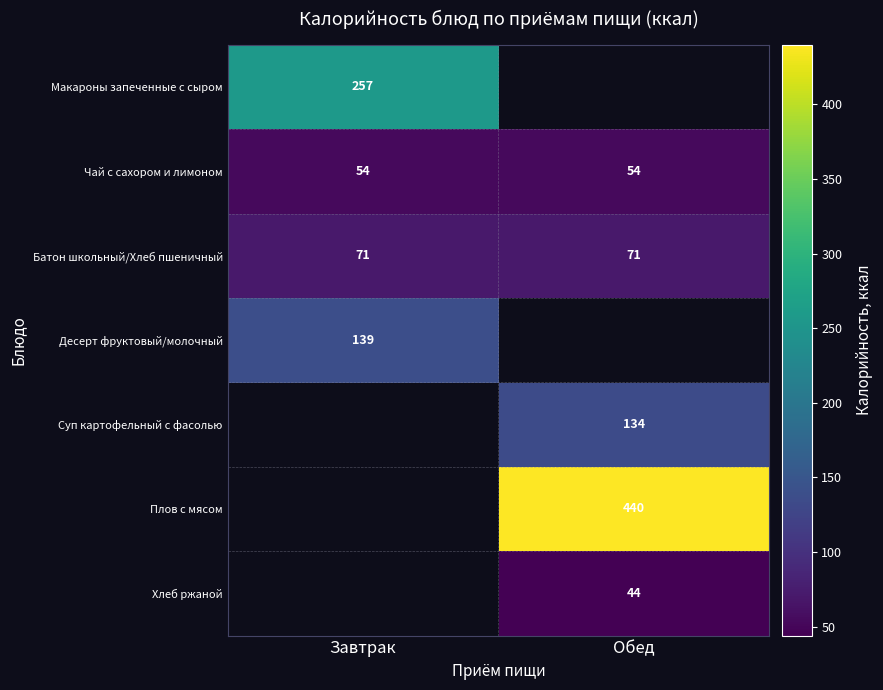

Is it true that Чай с сахором и лимоном equals 54 at Обед?

True